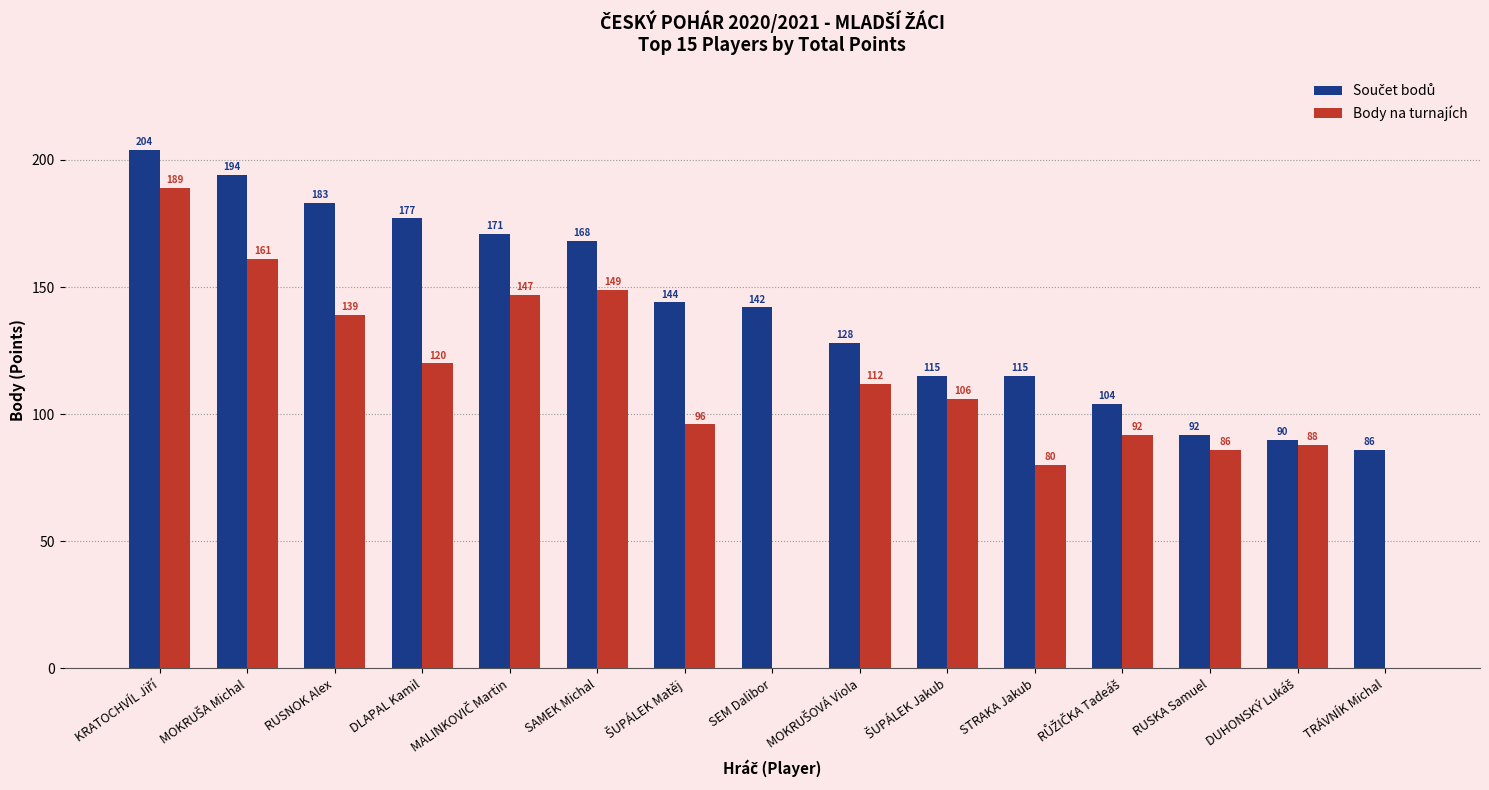

The value of Body na turnajích at DLAPAL Kamil is 120. True or false?

True